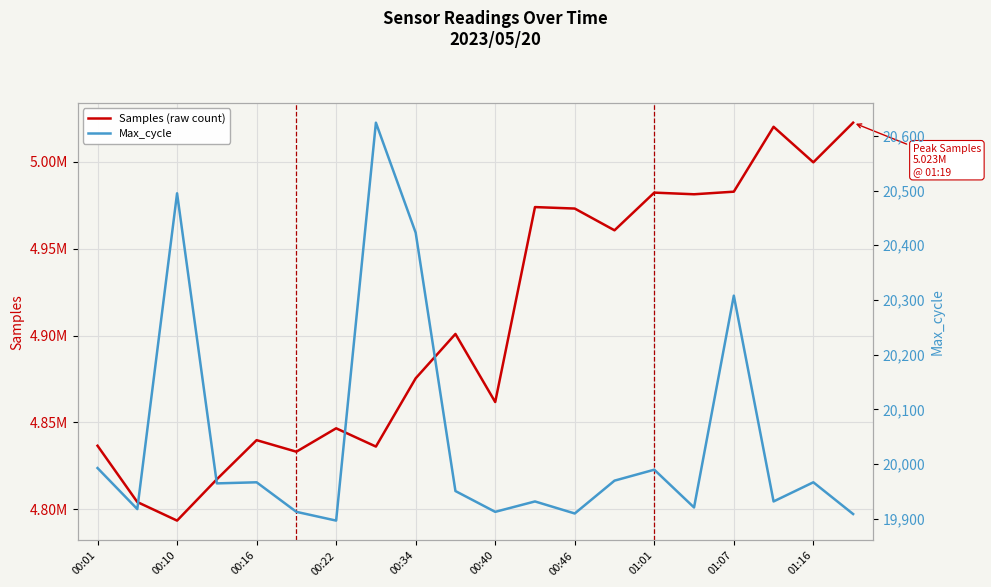

The value of Samples (raw count) at 15 is 4981364. True or false?

True